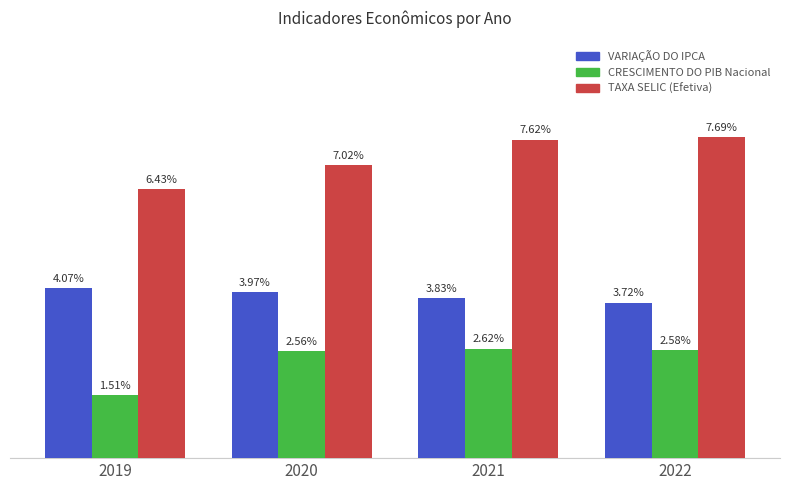

Is the value of TAXA SELIC (Efetiva) at 2022 greater than the value of VARIAÇÃO DO IPCA at 2021?

Yes